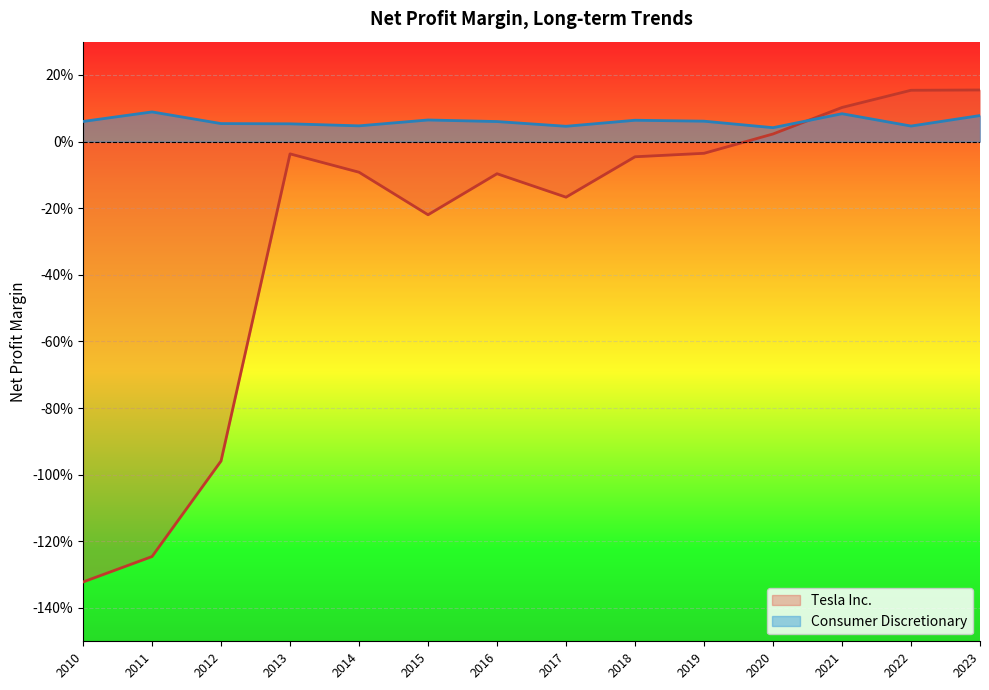

Which series has the largest range (max minus min)?

Tesla Inc.